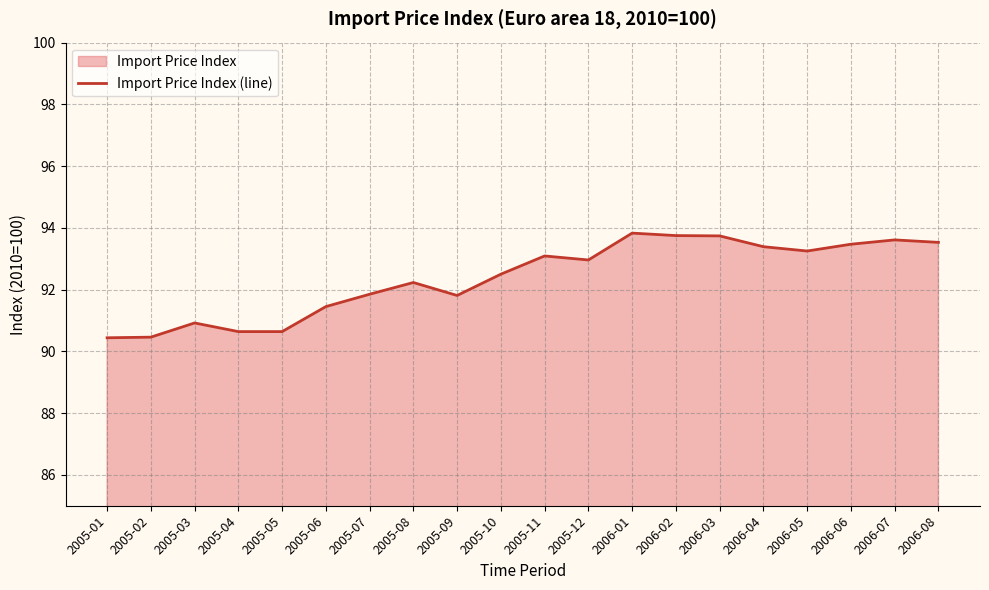

What is the difference between the maximum and minimum values?

3.4